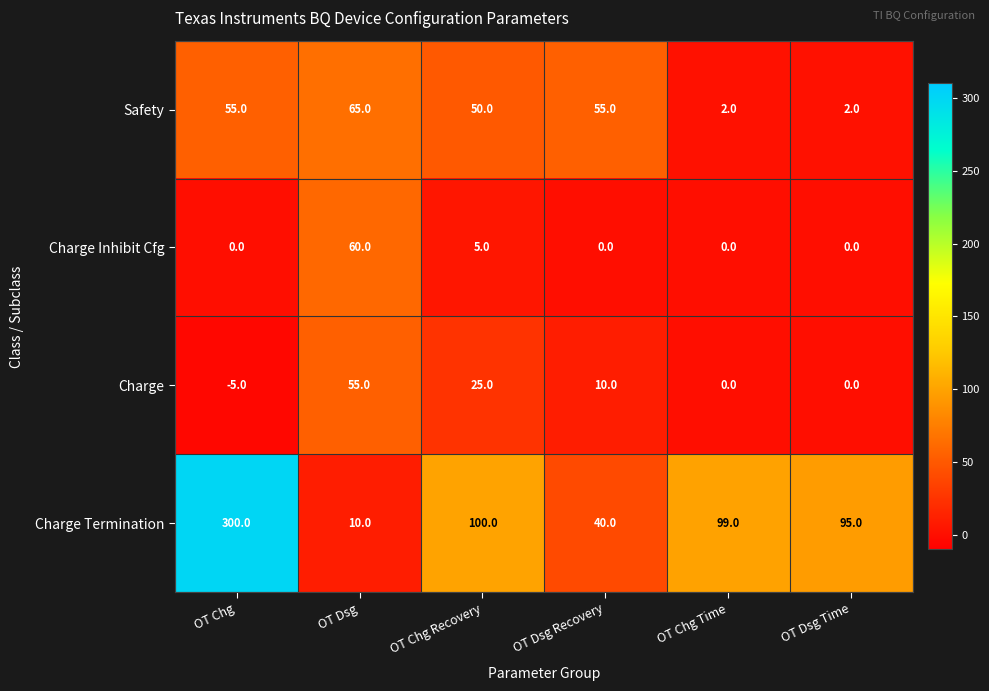

What is the difference between the maximum and minimum values in the Safety series?

63